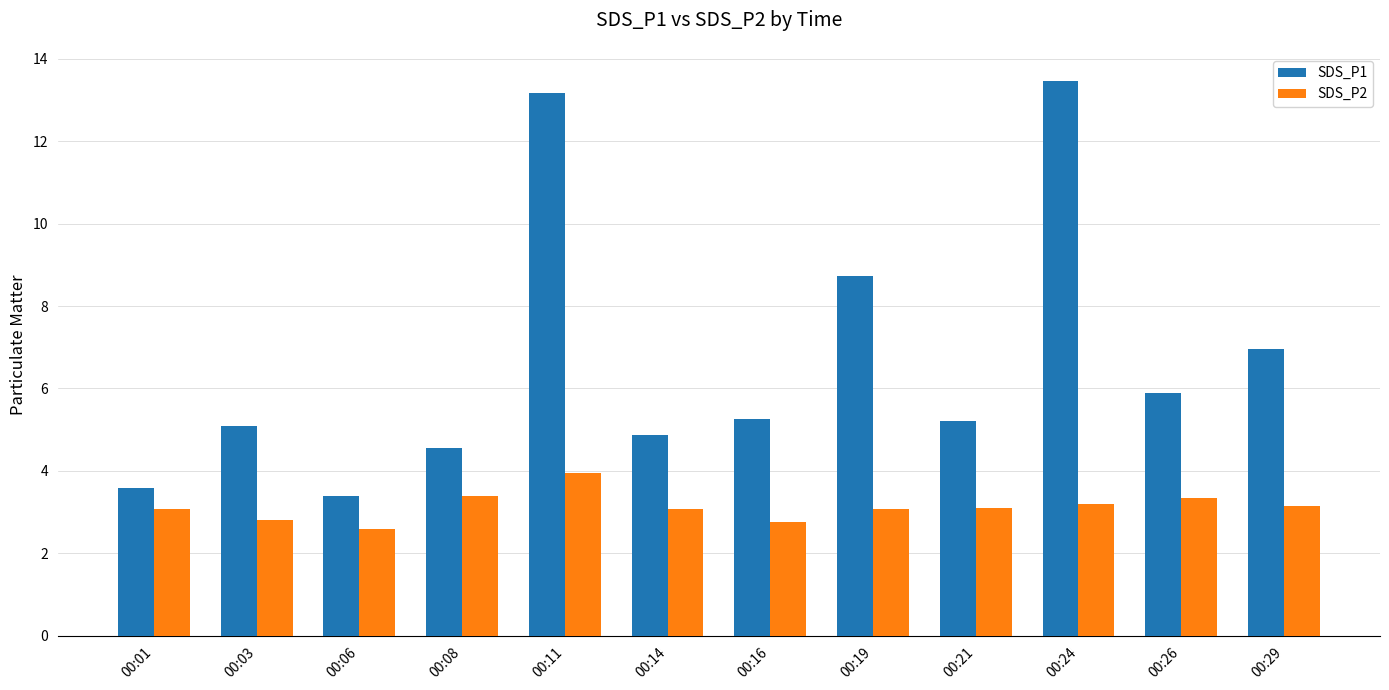

Rank the series by their maximum value, from lowest to highest.

SDS_P2, SDS_P1